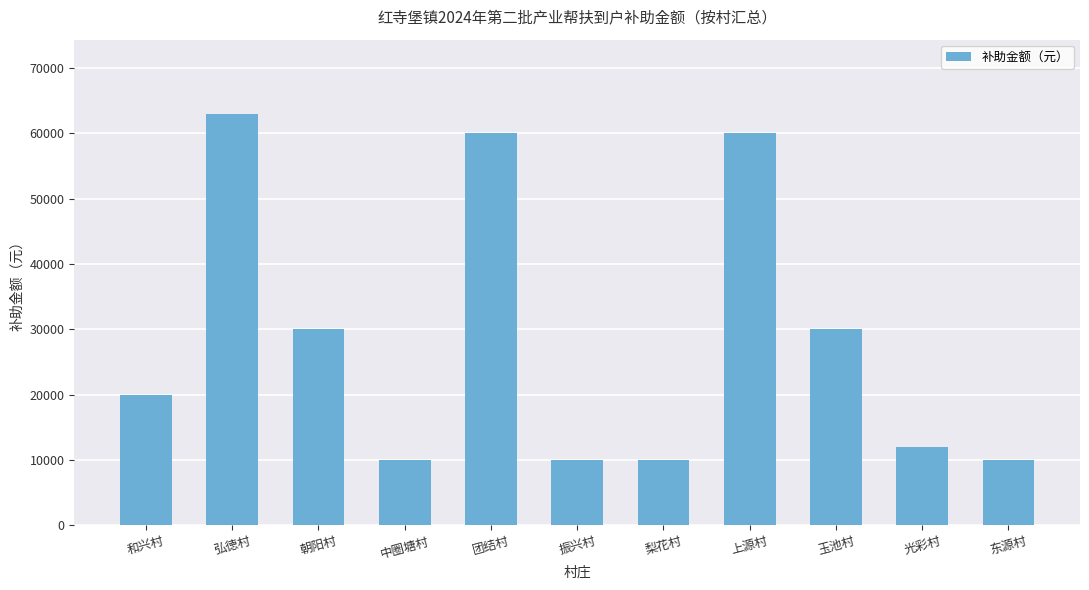

What is the difference between the second highest and minimum values?

50000